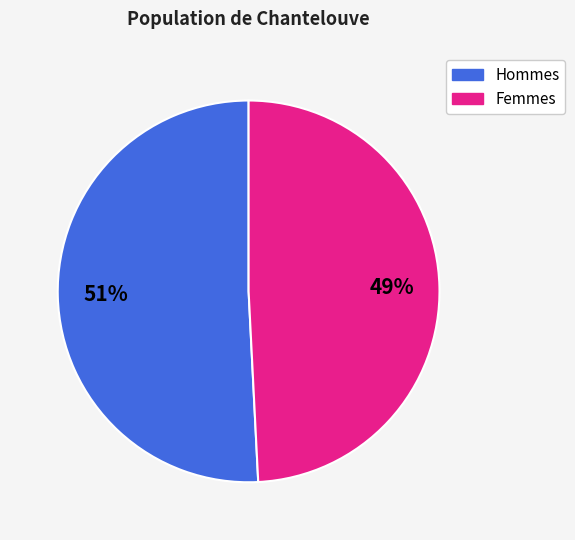

How many segments does this pie chart have?

2